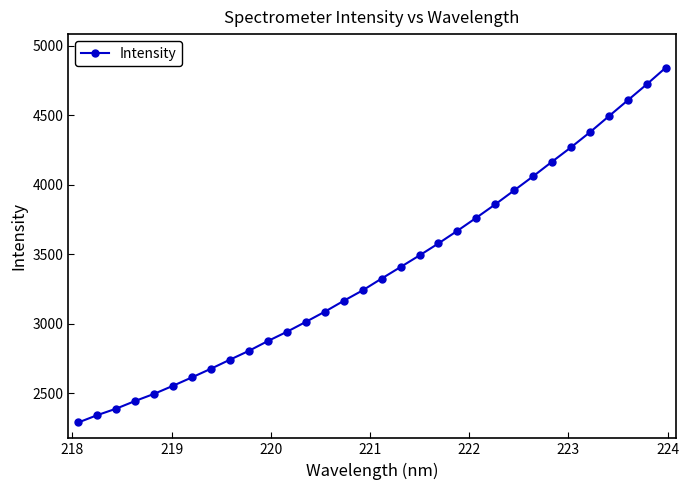

What is the minimum value shown in the chart?

2289.6